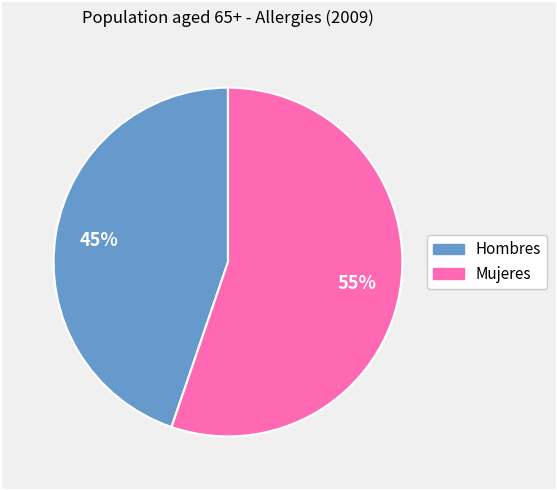

Combined, do Hombres and Mujeres account for over 50%?

Yes